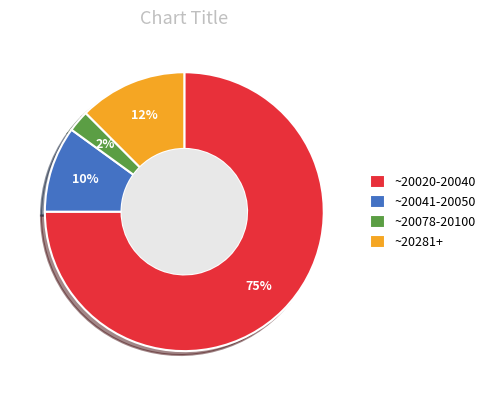

Is it true that ~20020-20040 is 89% of the pie?

False